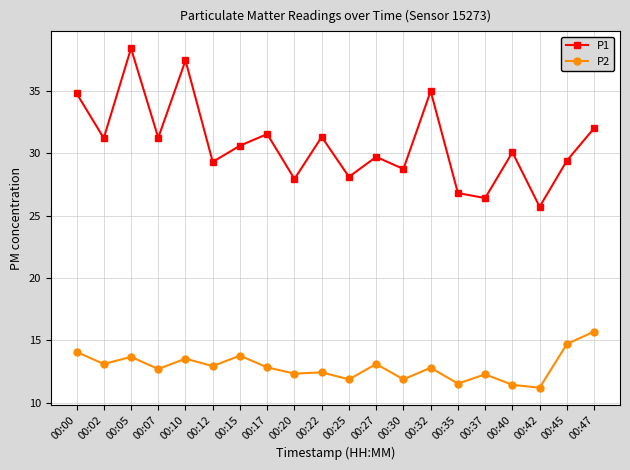

Which series has the largest range (max minus min)?

P1